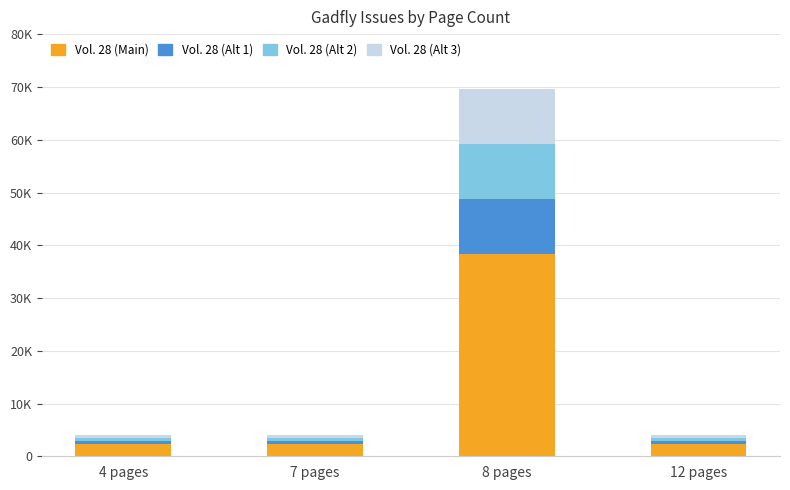

What are all the series names shown in the legend?

Vol. 28 (Main), Vol. 28 (Alt 1), Vol. 28 (Alt 2), Vol. 28 (Alt 3)